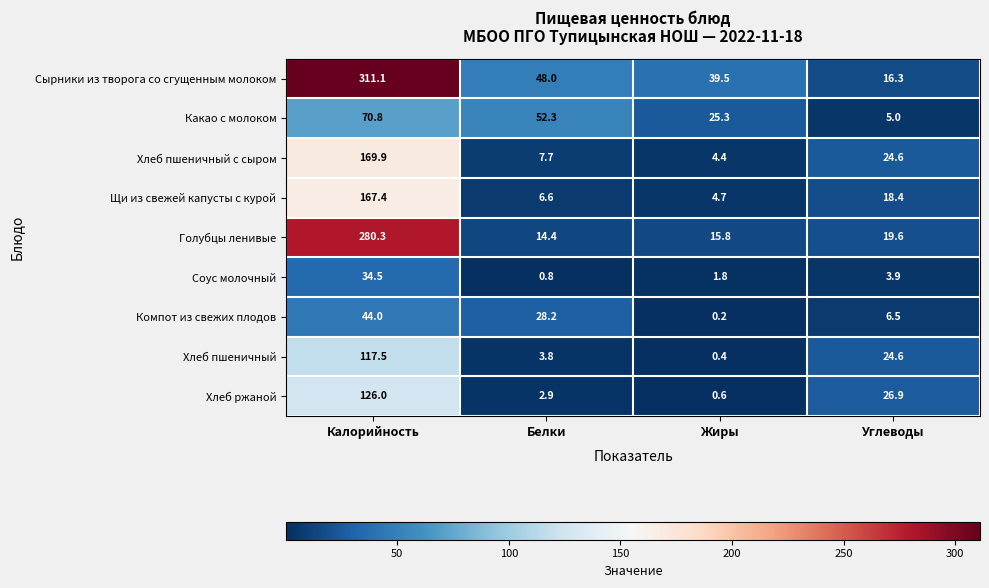

Between Калорийность and Углеводы, which series saw the biggest shift?

Сырники из творога со сгущенным молоком